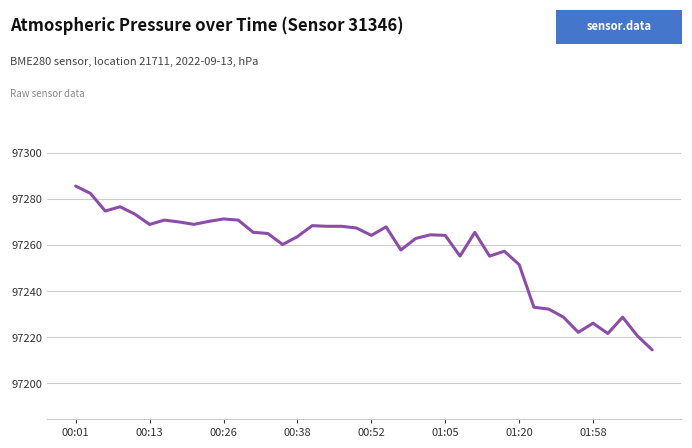

What is the difference between the maximum and minimum values?

71.1